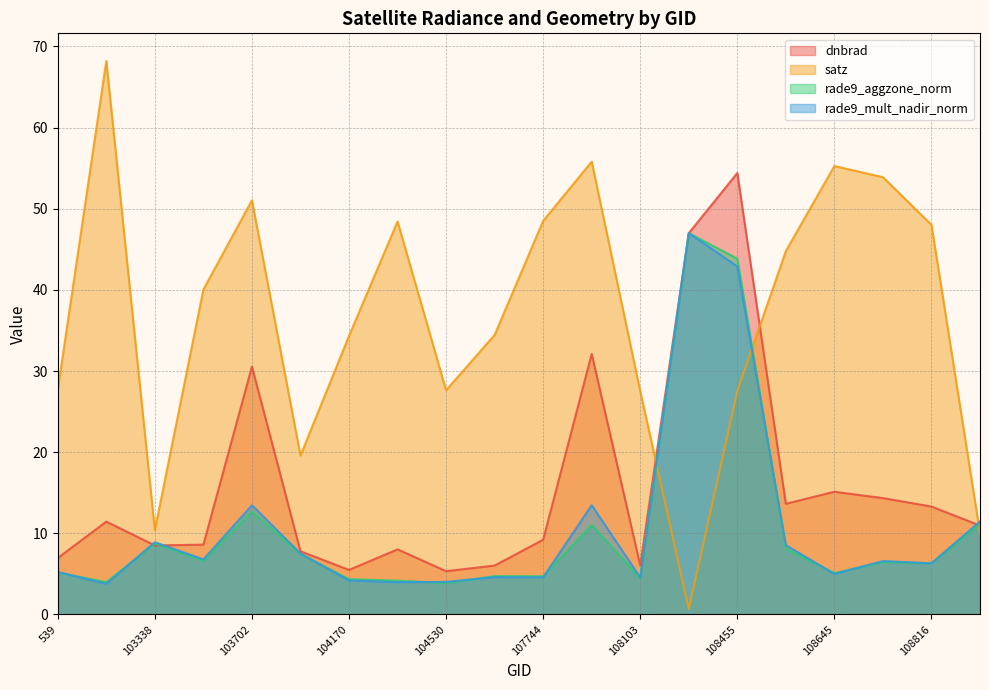

At which label does rade9_aggzone_norm reach its peak?

108281